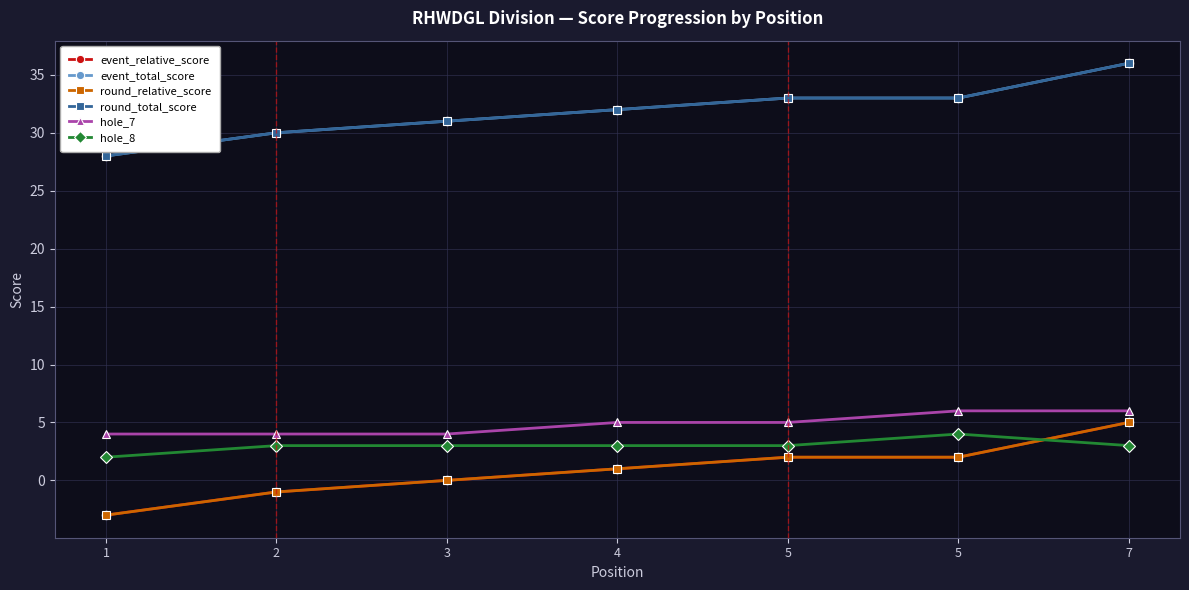

True or false: event_total_score and hole_8 intersect in this chart.

False